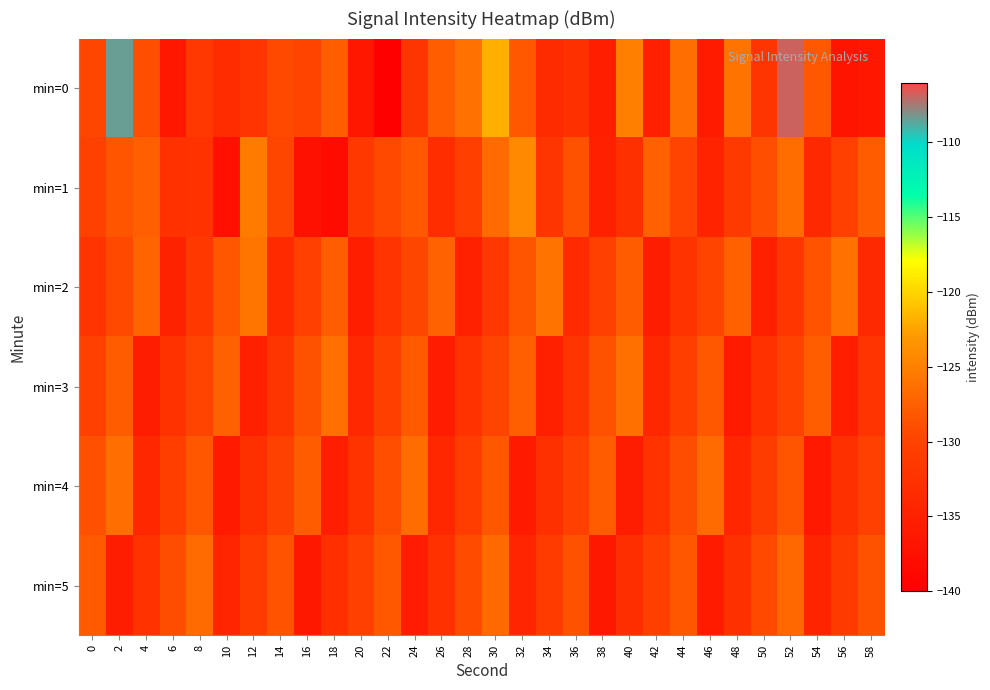

What is the difference between the highest and lowest values at 8?

5.7